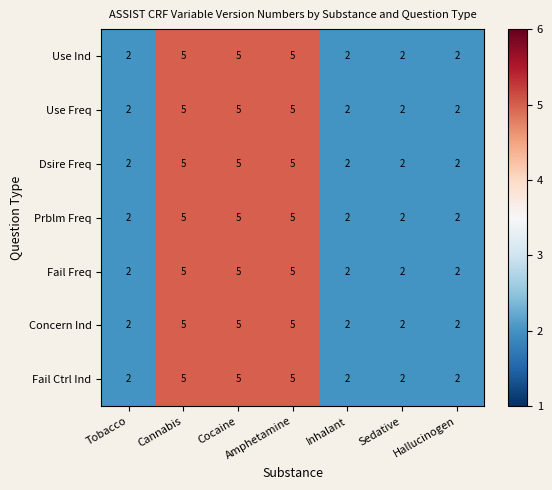

What is the difference between the Prblm Freq values at Amphetamine and Inhalant?

3